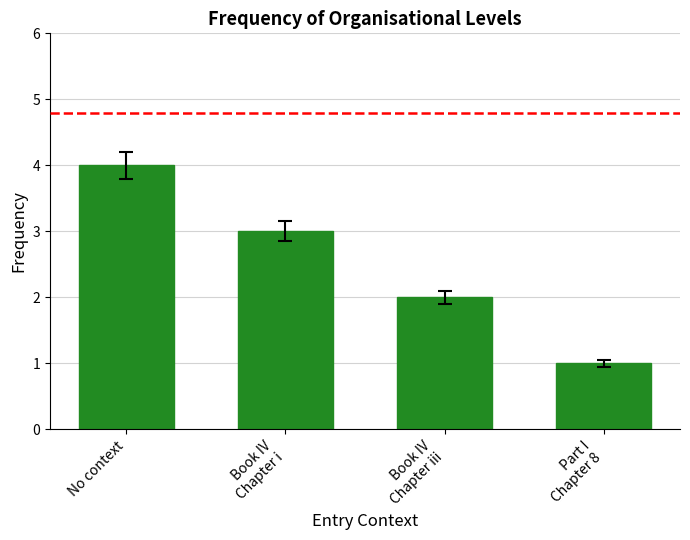

Is it true that the value at Book IV
Chapter iii is 2?

True